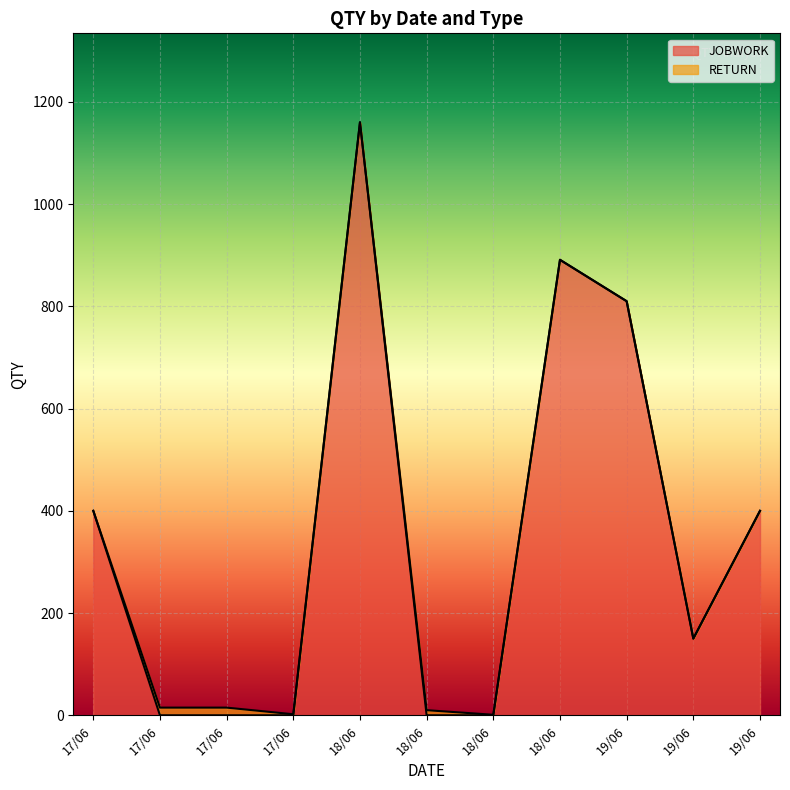

What is the label of the 4th point from the right?

18/06